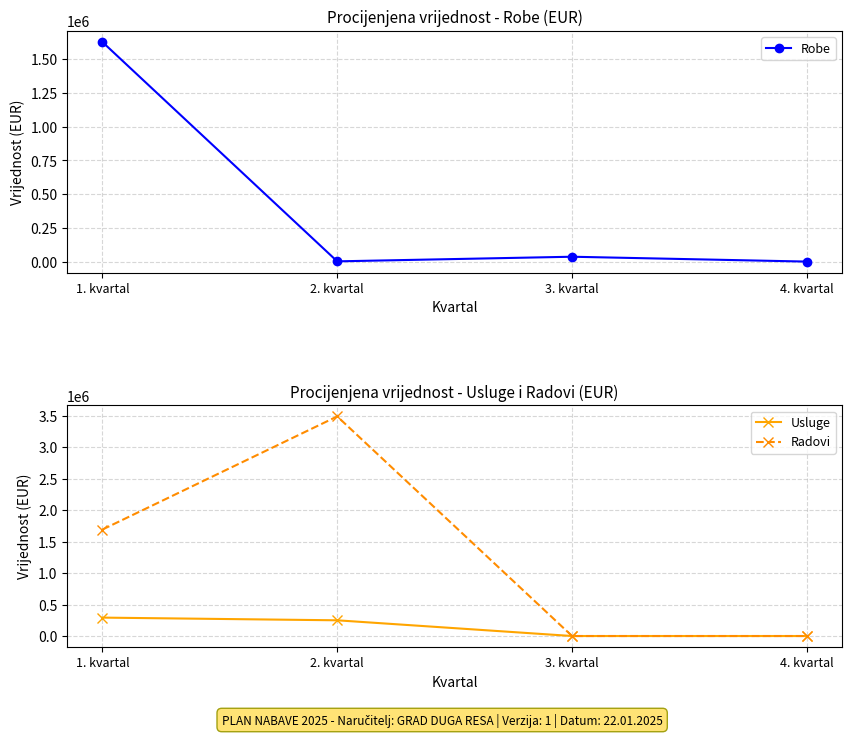

Is the value of Robe at 2. kvartal greater than the value of Radovi at 2. kvartal?

No